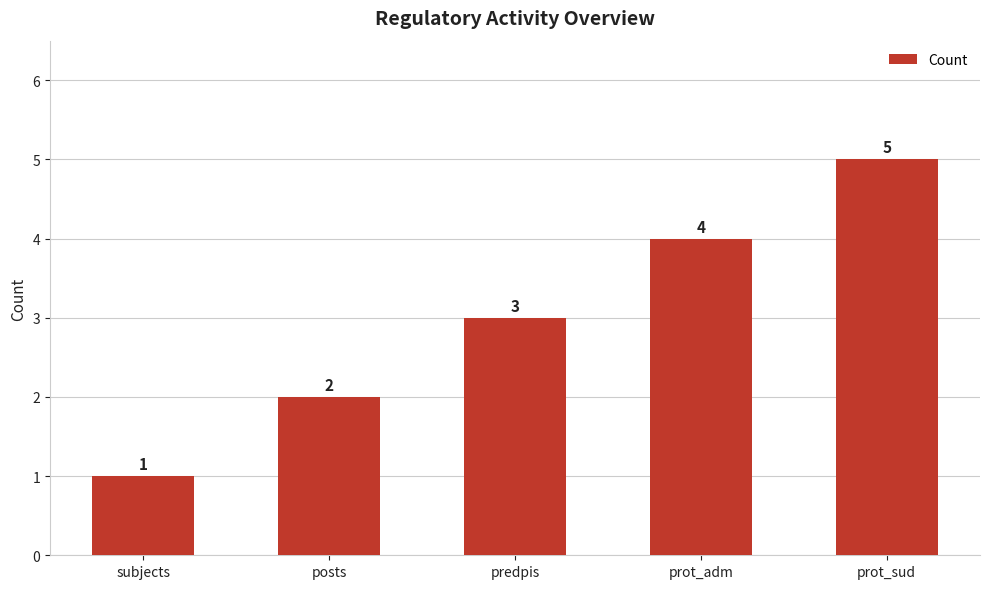

What is the average value?

3